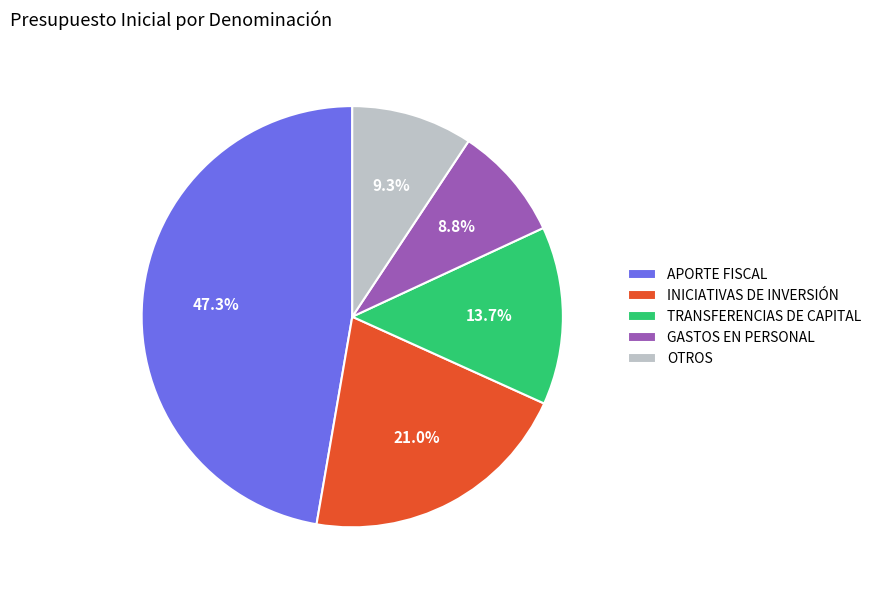

Do TRANSFERENCIAS DE CAPITAL and INICIATIVAS DE INVERSIÓN together represent more than half of the pie?

No